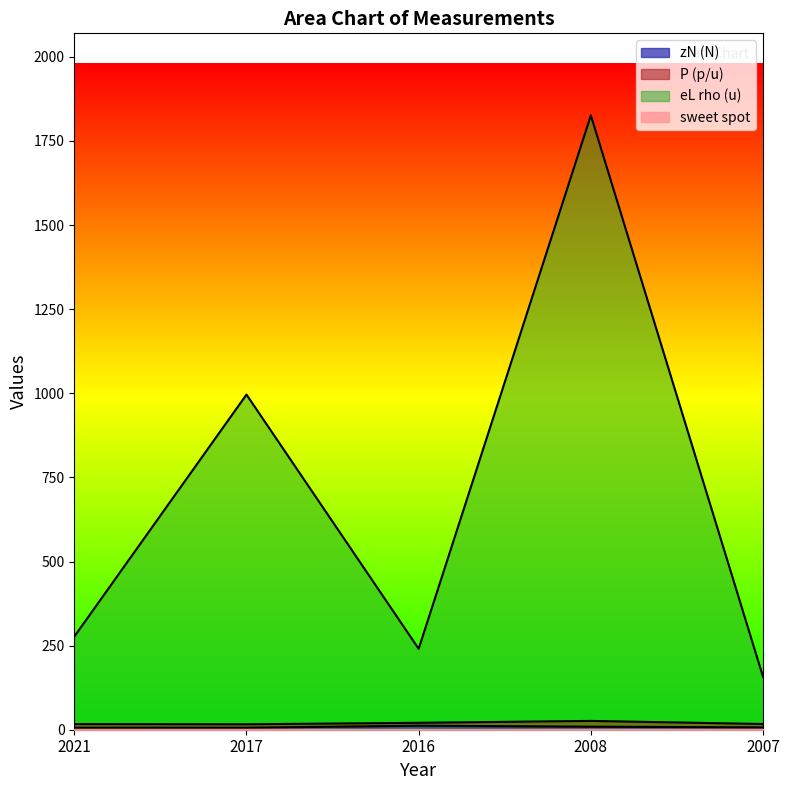

At which label does zN (N) first exceed 7?

2016